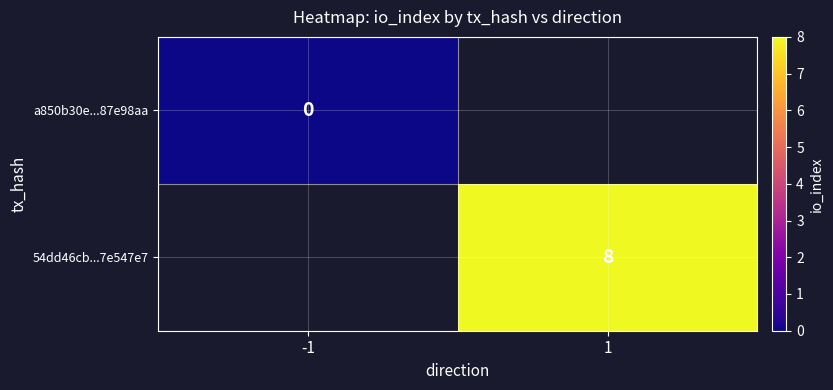

Is the value of 54dd46cb...7e547e7 at 1 greater than the value of a850b30e...87e98aa at -1?

Yes